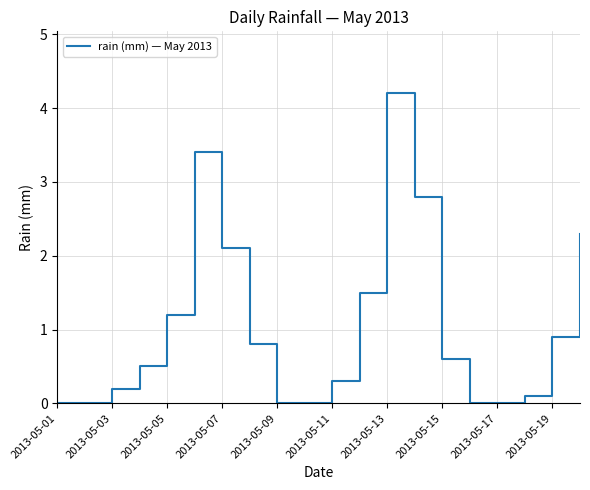

What is the difference between the maximum and minimum values?

4.2